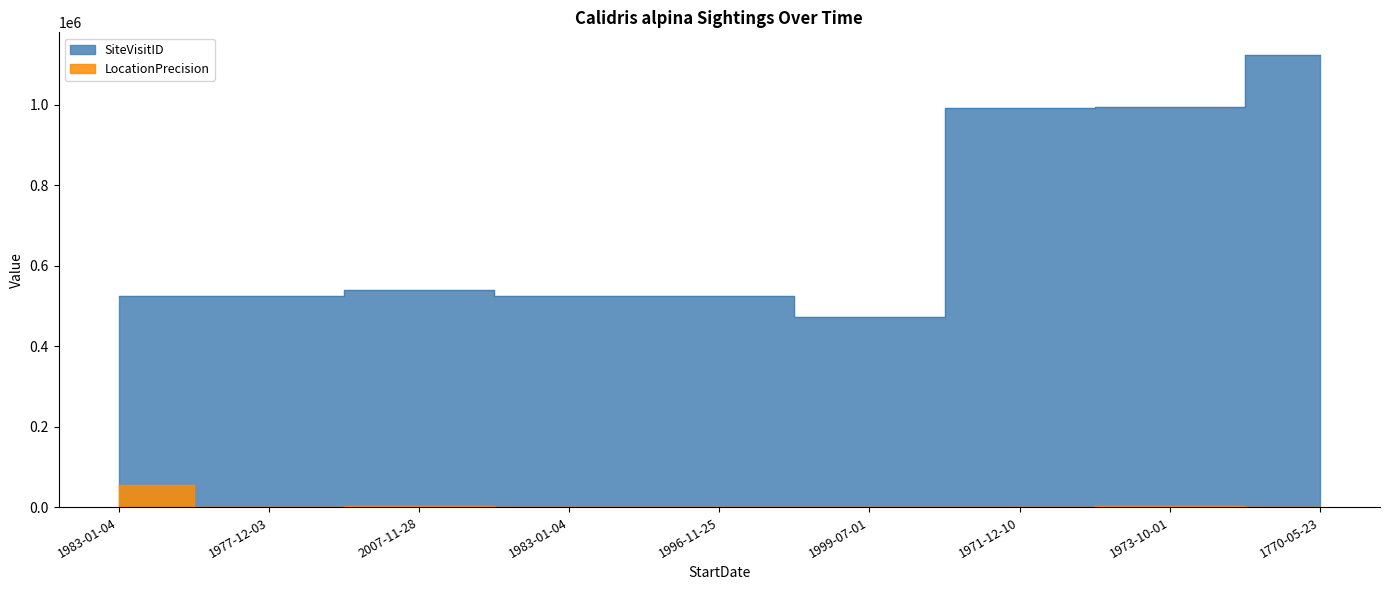

Which category has the lowest value in the SiteVisitID series?

1999-07-01